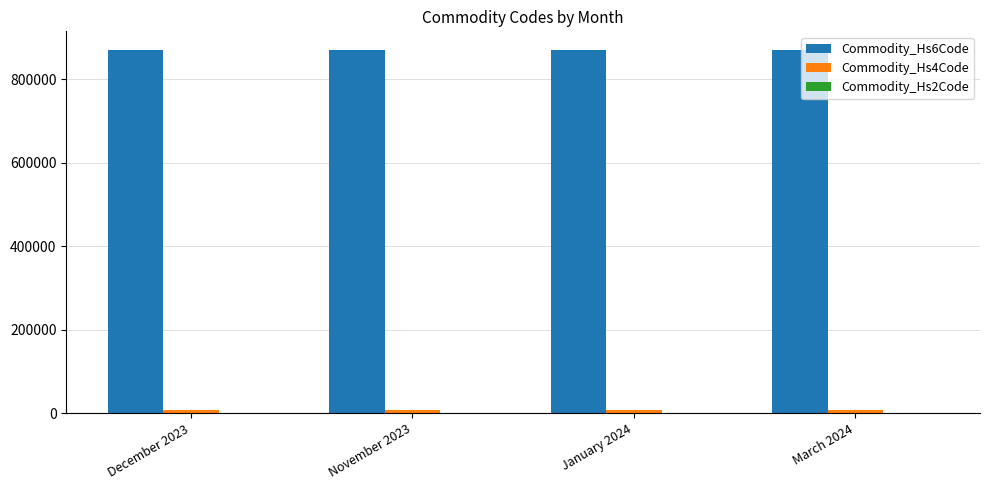

What is the maximum value shown in the chart?

871610